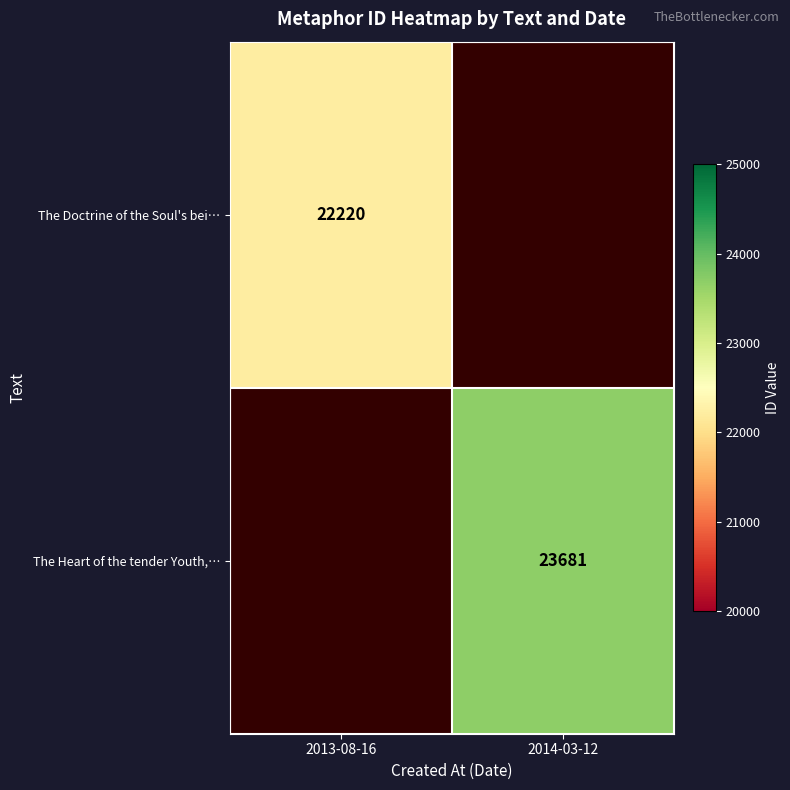

The value of The Doctrine of the Soul's bei… at 2013-08-16 is 9238. True or false?

False